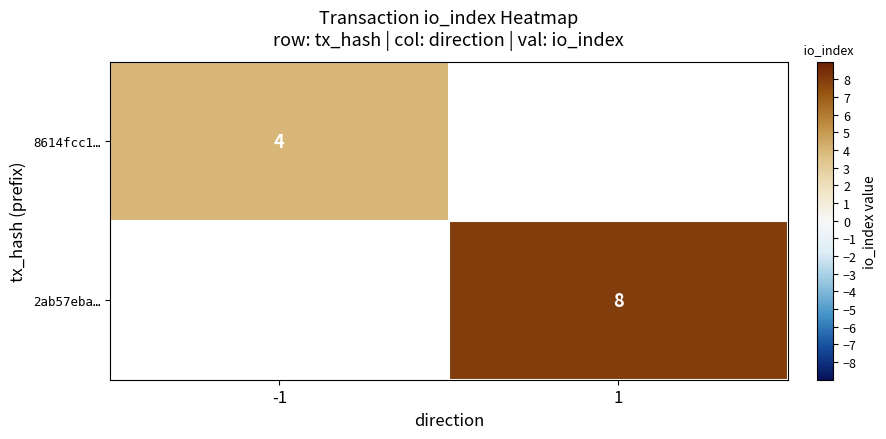

Which category has the lowest value across all series?

-1